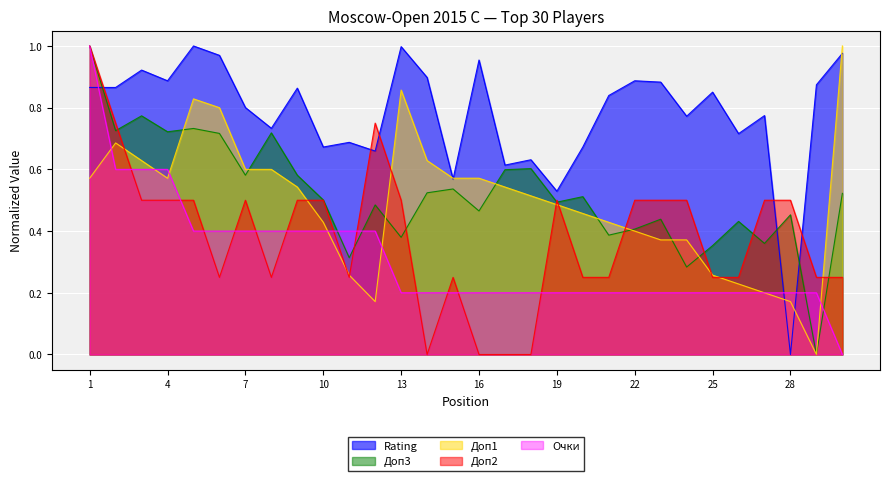

True or false: Очки has more than 2 interior local peaks.

False